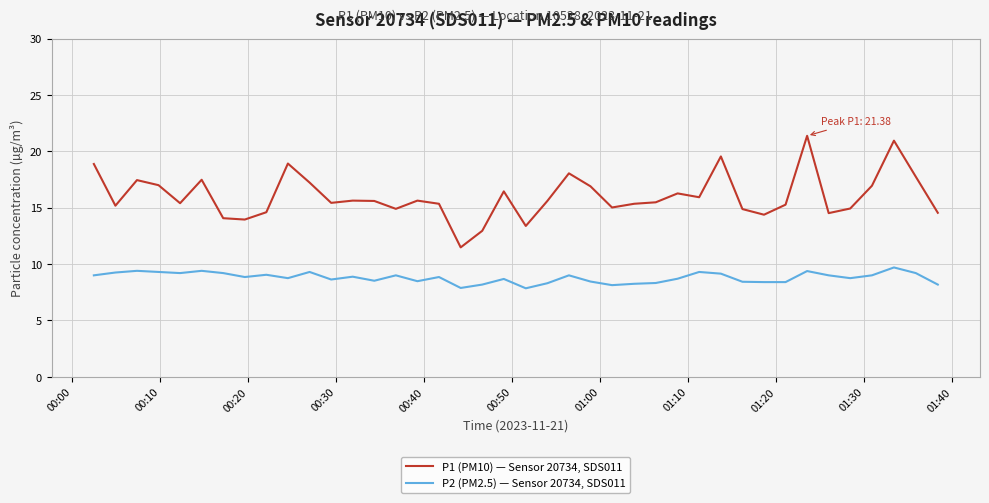

Which series has the largest total across all categories?

P1 (PM10) — Sensor 20734, SDS011